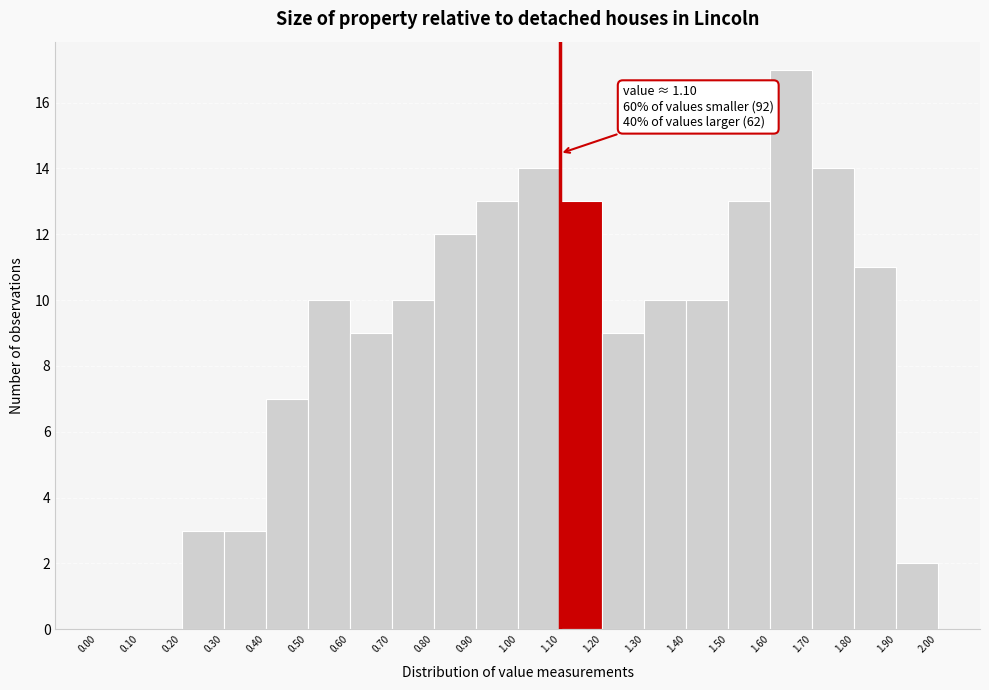

Which range on the x-axis has the tallest bar?

1.60 to 1.70